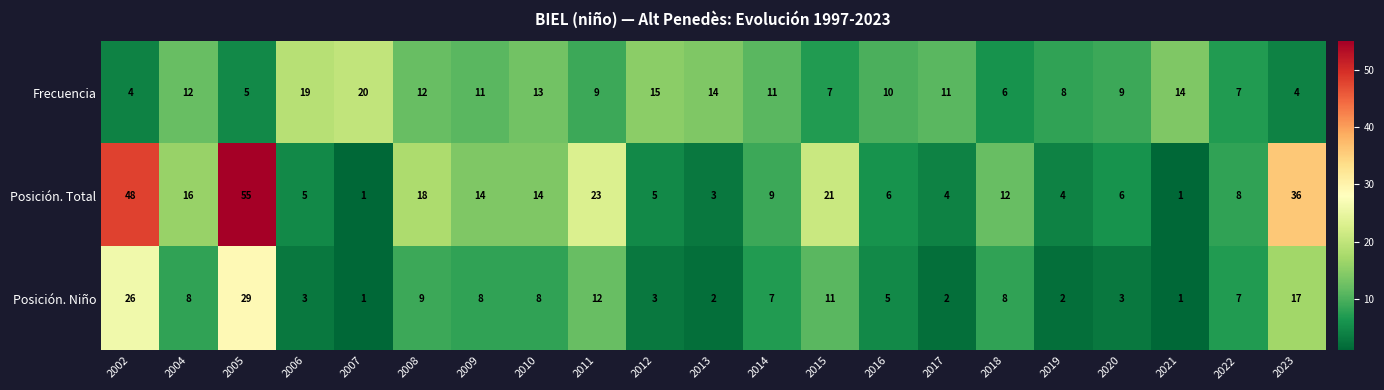

What is the highest value of the Posición. Total series?

55